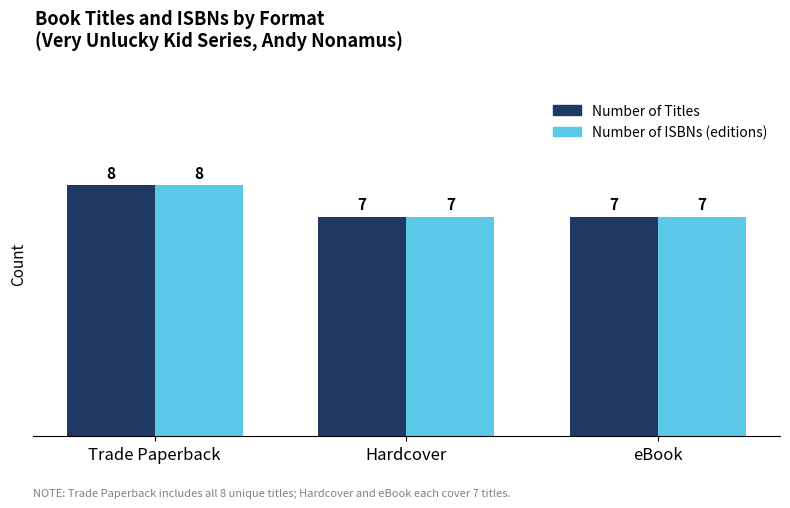

How many groups of bars are there?

3